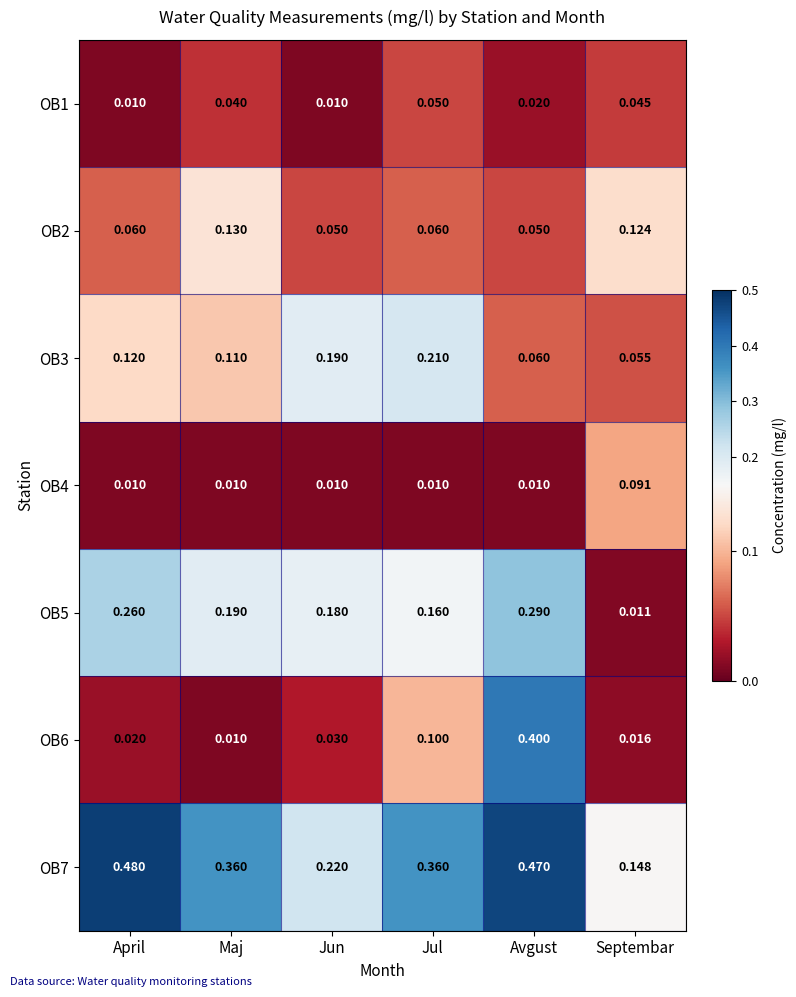

Which series changed the most between Maj and Septembar?

OB7